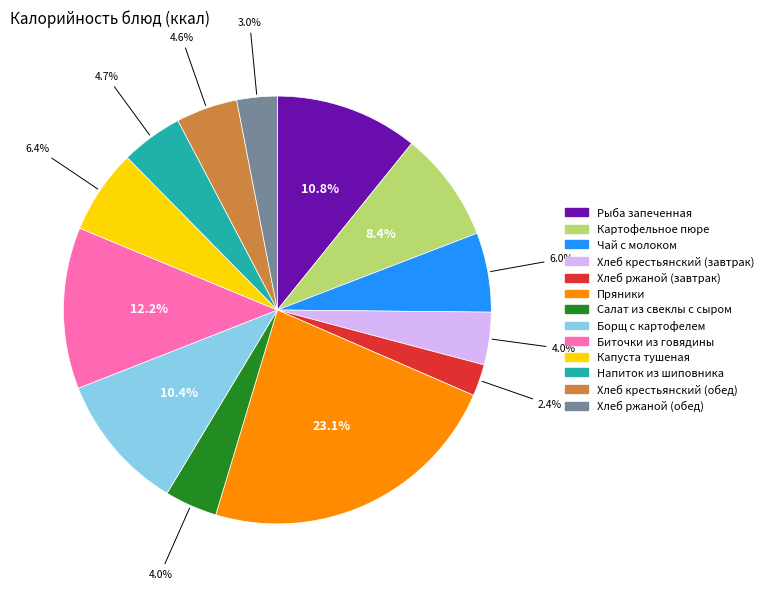

Which slice is the smallest?

Хлеб ржаной (завтрак)